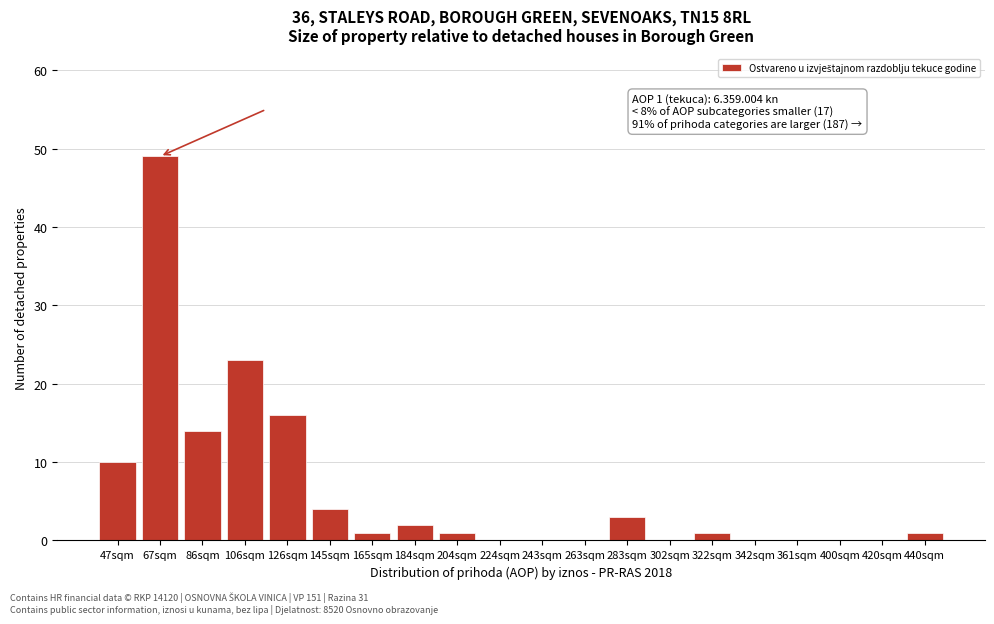

Reading left to right, extract all data points from this chart.

47sqm=10	67sqm=49	86sqm=14	106sqm=23	126sqm=16	145sqm=4	165sqm=1	184sqm=2	204sqm=1	224sqm=0	243sqm=0	263sqm=0	283sqm=3	302sqm=0	322sqm=1	342sqm=0	361sqm=0	400sqm=0	420sqm=0	440sqm=1